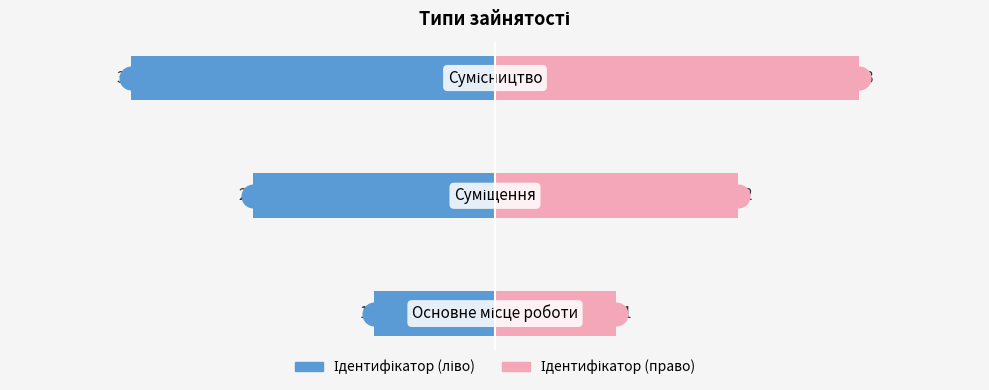

Which series contains the lowest Y value?

Ідентифікатор (ліво)